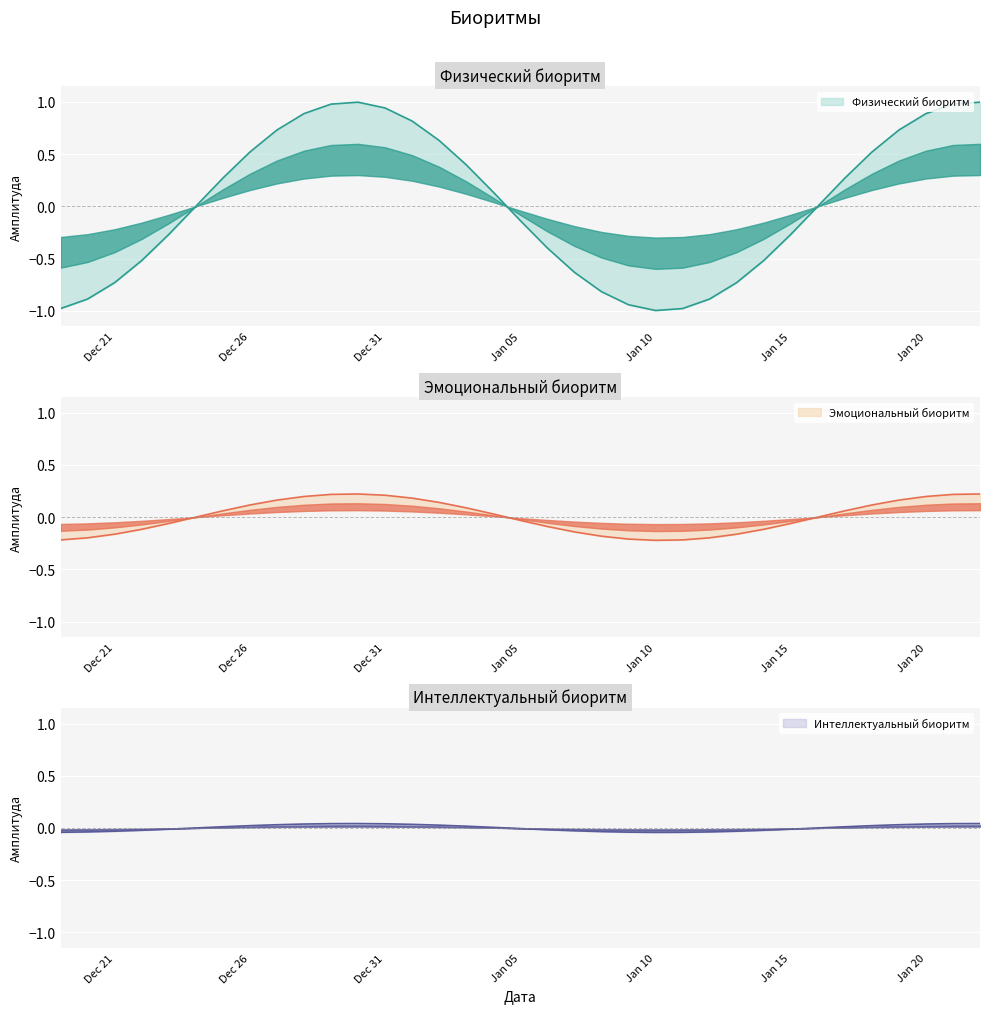

Is it true that эмоциональный биоритм equals 0.2 at 2019-01-01?

True